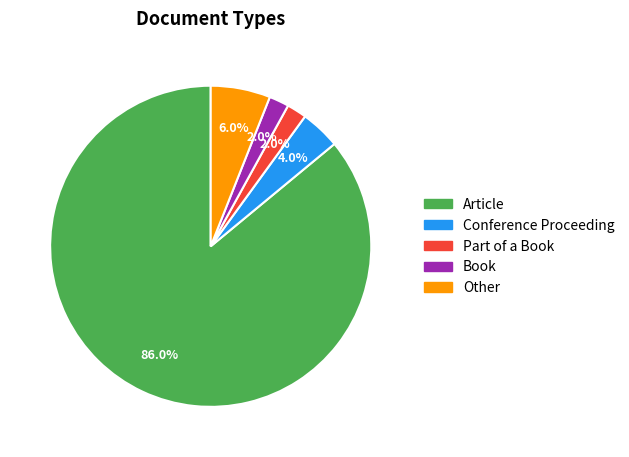

What is the ratio of the value at Other to the value at Book?

3.0